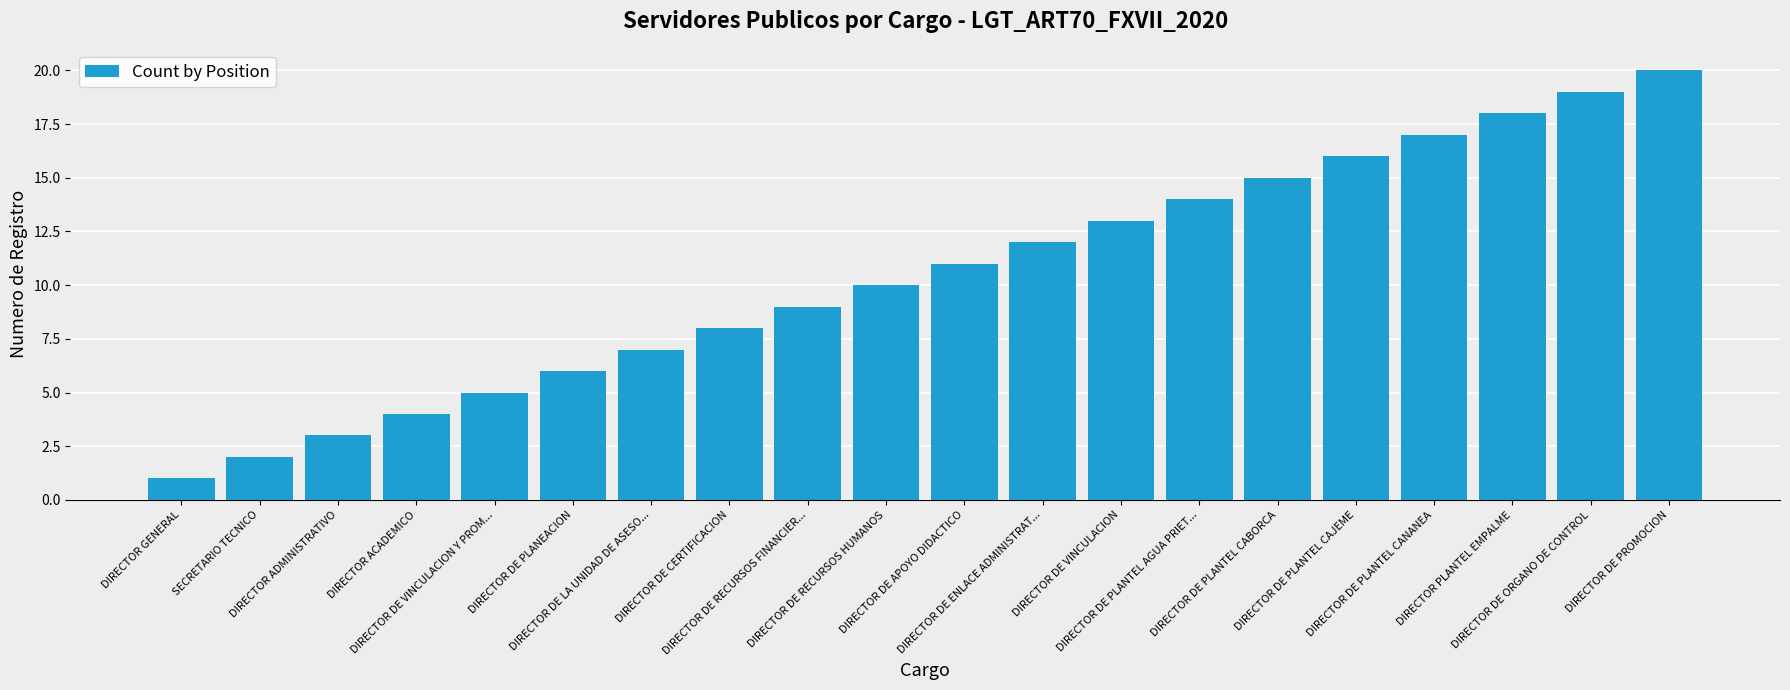

What is the difference between the maximum and minimum values?

19